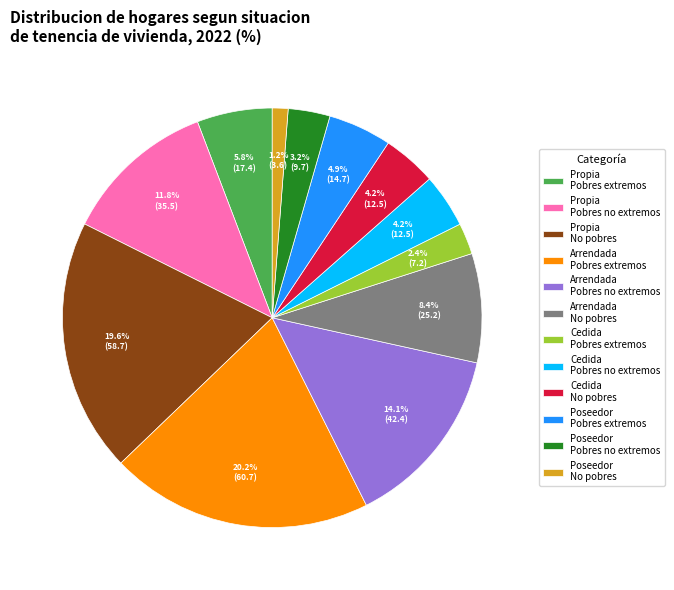

To the nearest percent, what is the average slice percentage?

8%